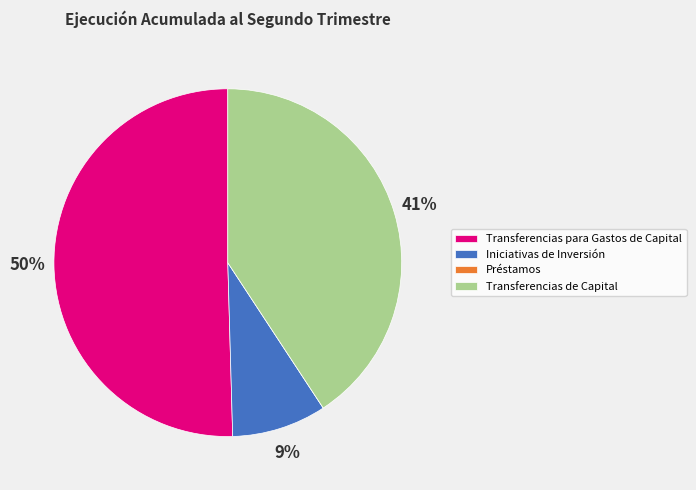

To the nearest percent, what portion does Transferencias de Capital represent?

41%